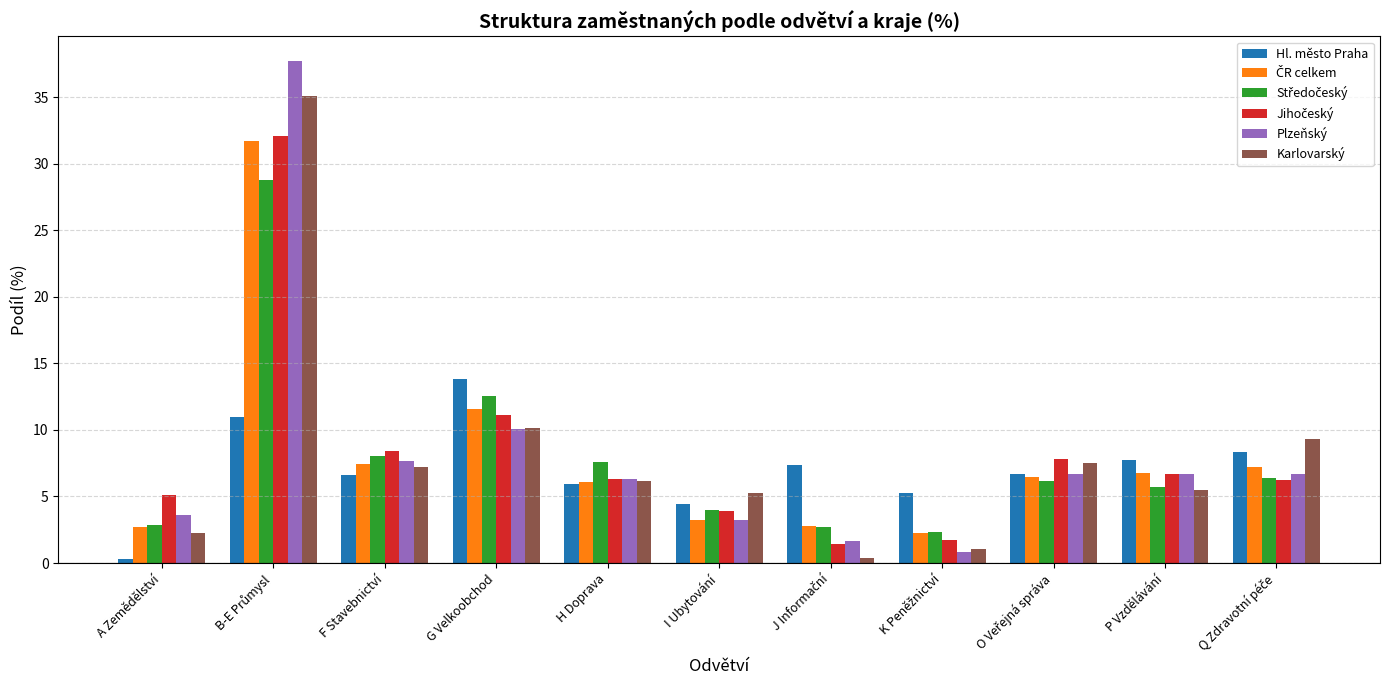

Read the Plzeňský value at I Ubytování.

3.2